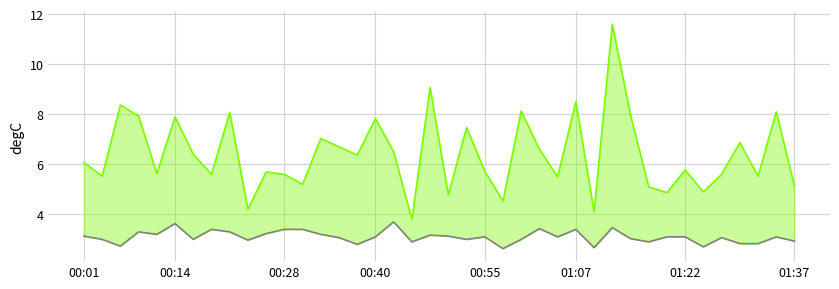

What is the lowest value of the SDS_P1 series?

3.8